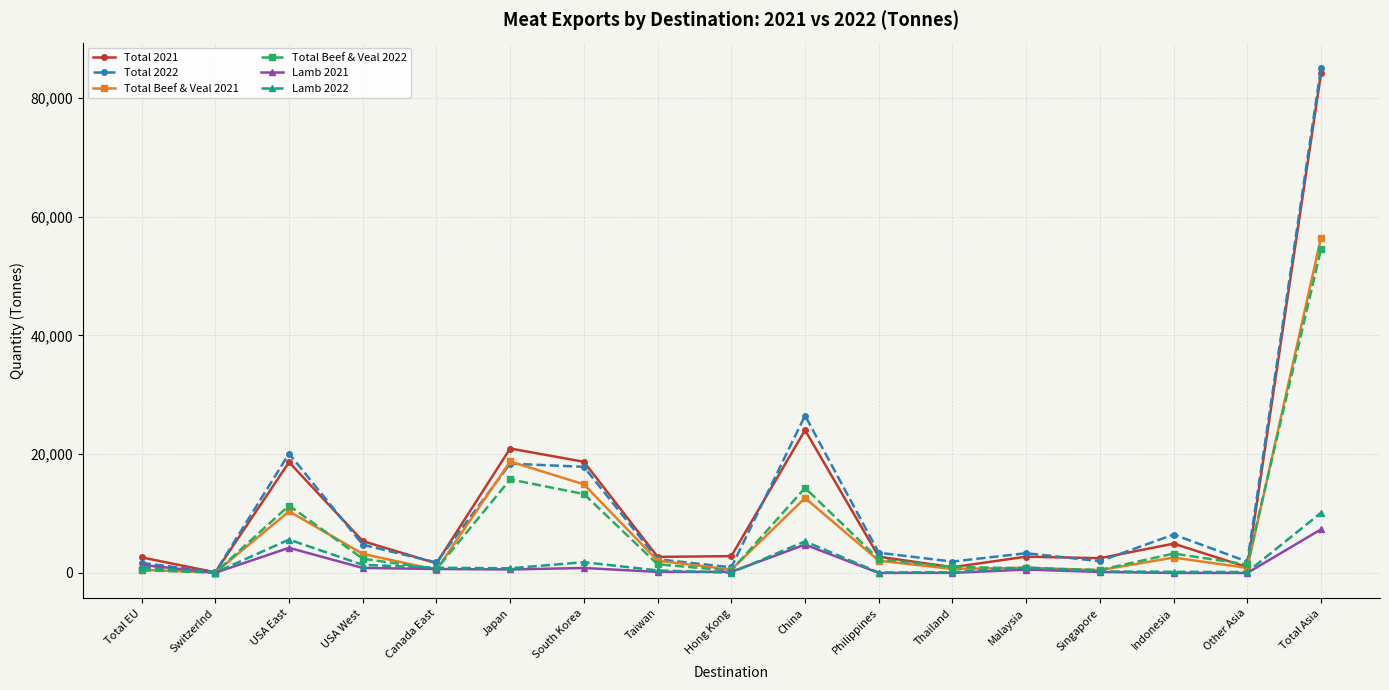

What is the difference between the Lamb 2021 values at Japan and USA East?

3641.1